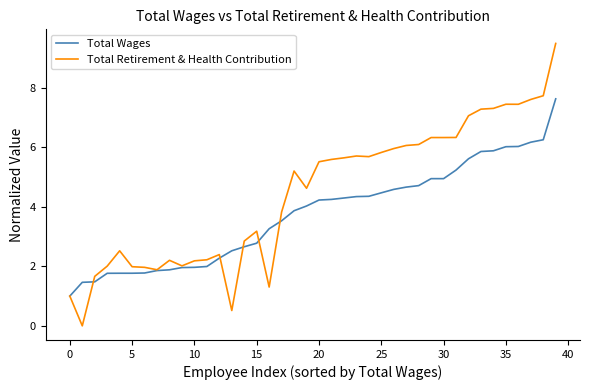

Rank the series by their maximum value, from highest to lowest.

Total Retirement & Health Contribution, Total Wages